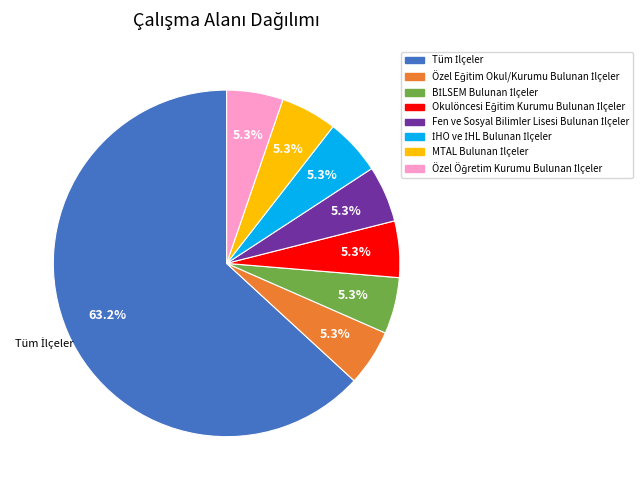

How many slices are in this pie chart?

8